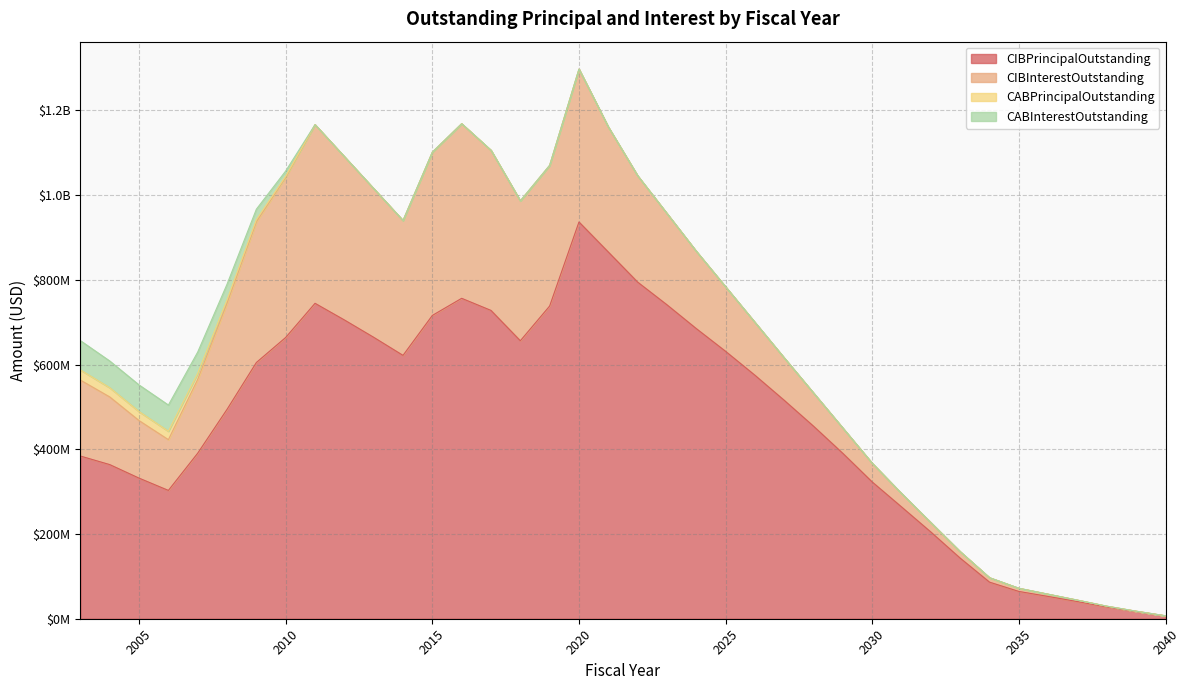

True or false: CIBInterestOutstanding and CABPrincipalOutstanding intersect in this chart.

False